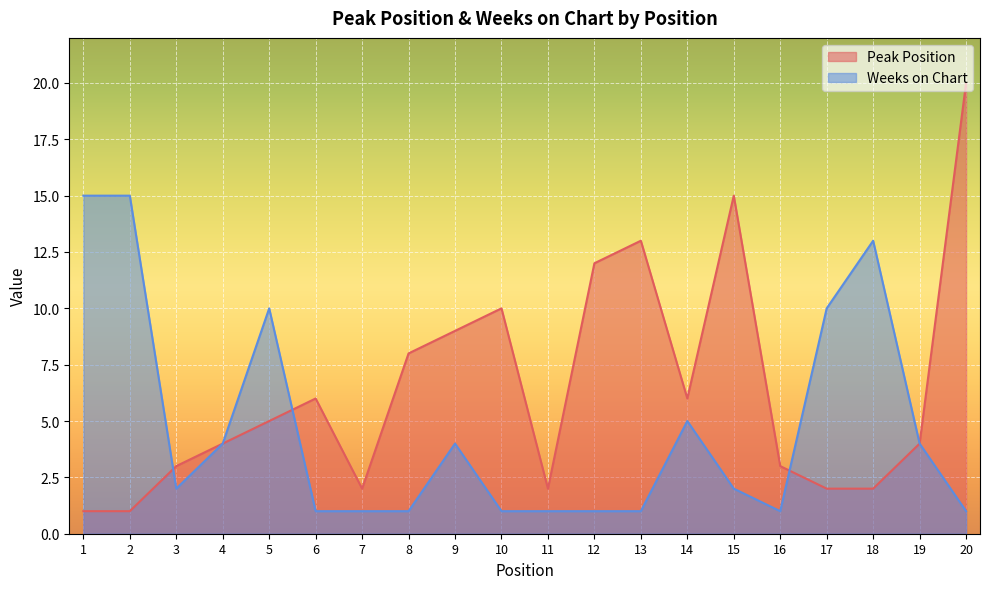

Which category has the lowest value in the Peak Position series?

1